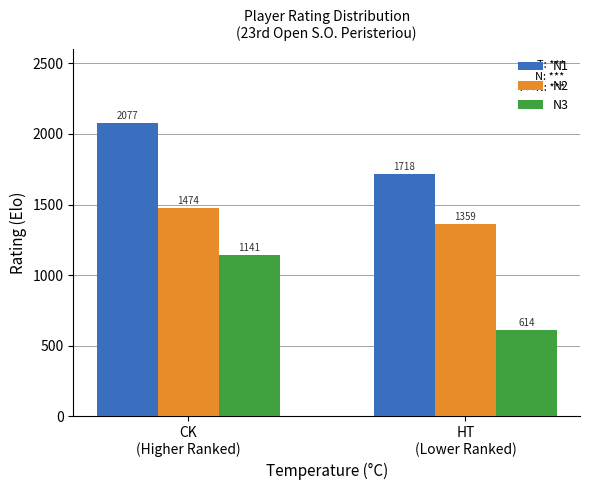

What is the difference between the maximum and minimum values in the N2 series?

114.6